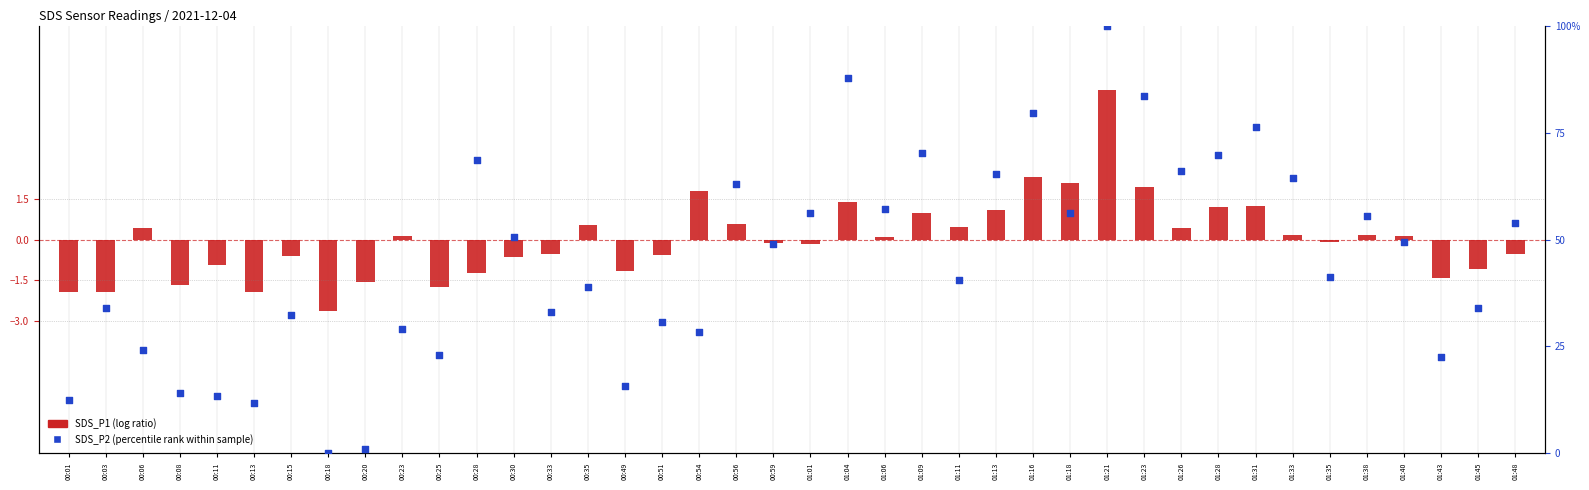

At how many categories does at least one series exceed 80?

3